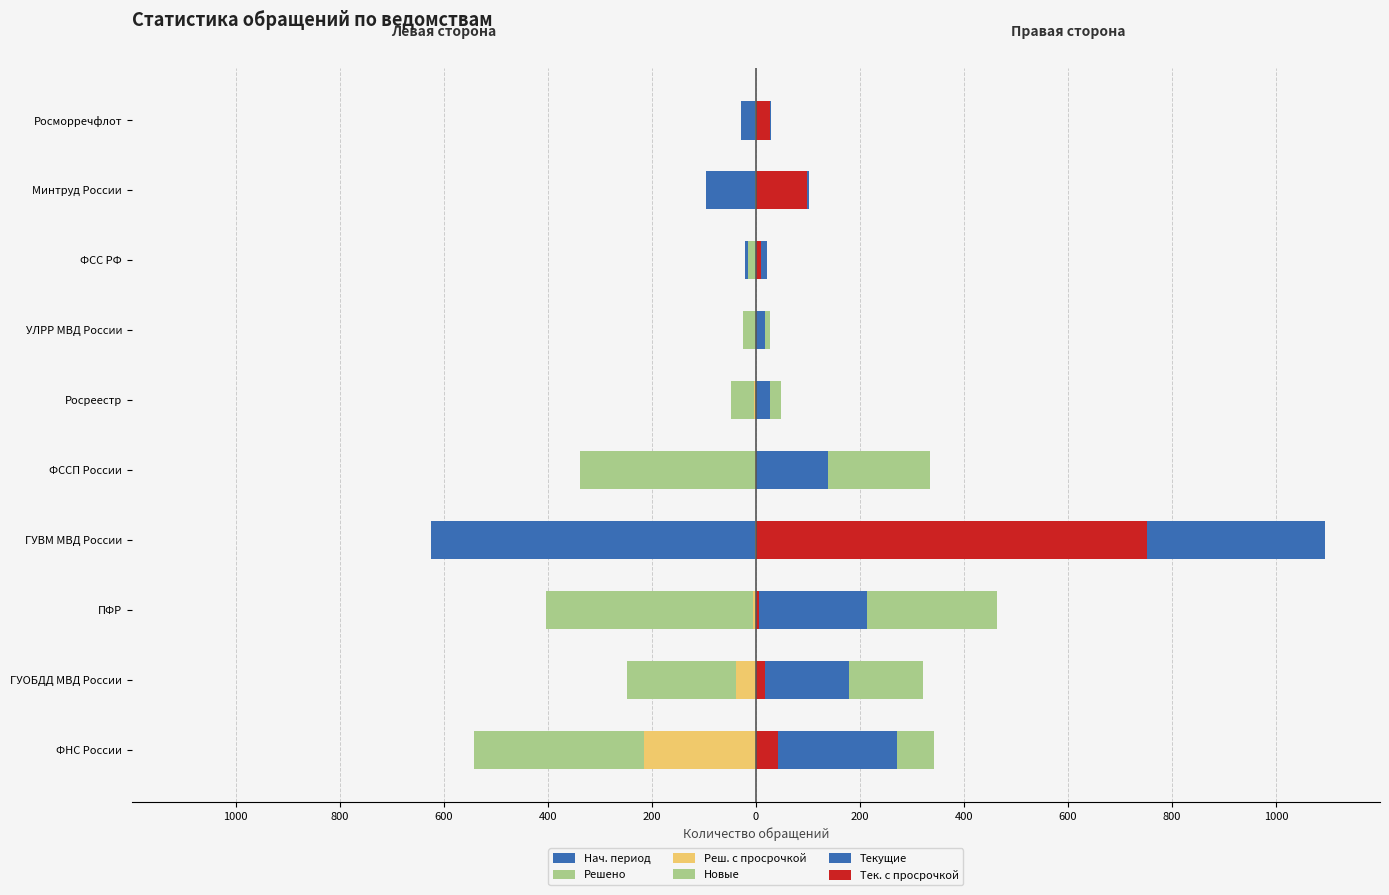

What is the difference between the highest and lowest values at ГУВМ МВД России?

1718